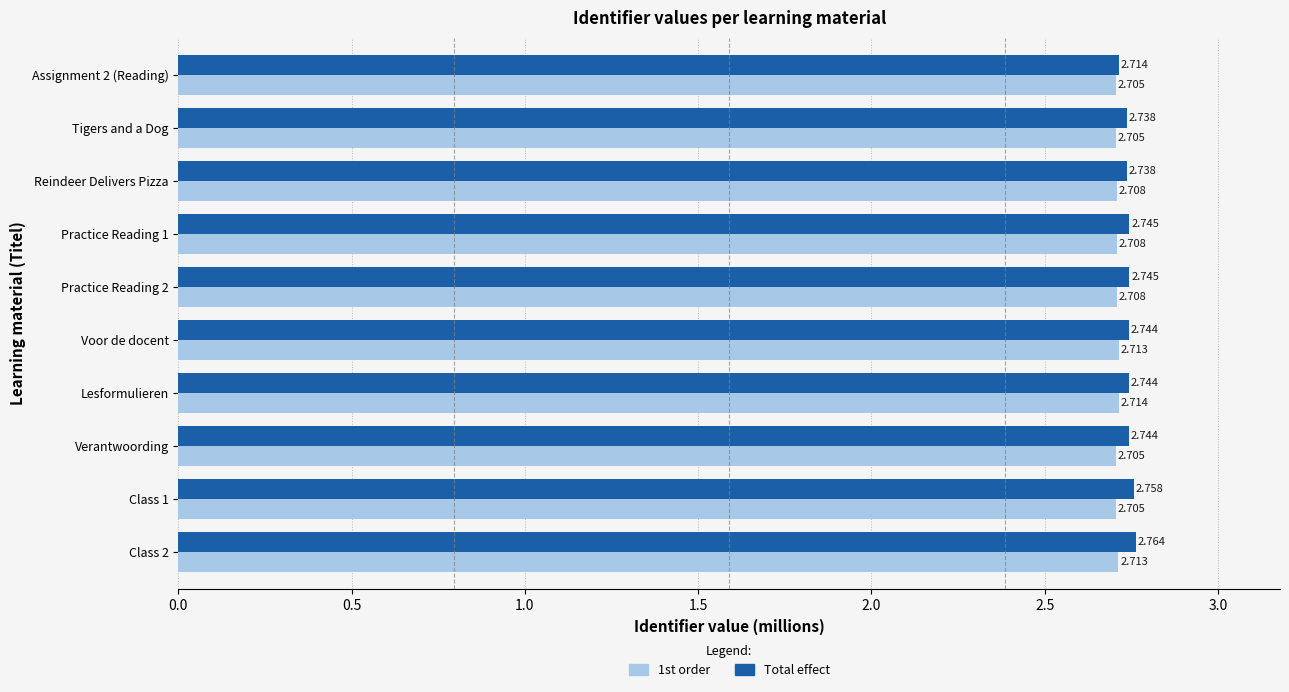

Rank the series by their average value, from highest to lowest.

Total effect, 1st order